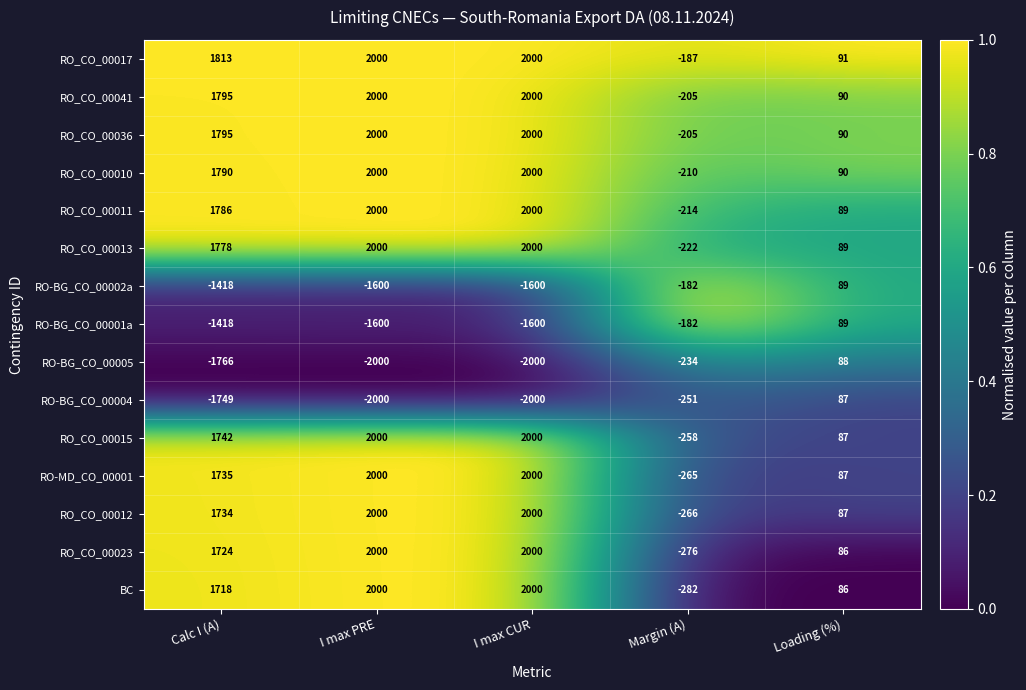

What is the total value across all series at I max PRE?

14800